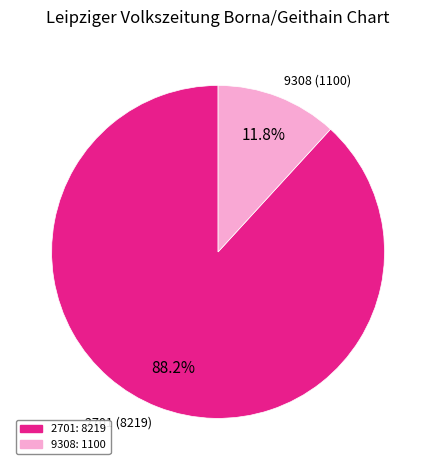

Between 2701 (8219) and 9308 (1100), which is larger?

2701 (8219)